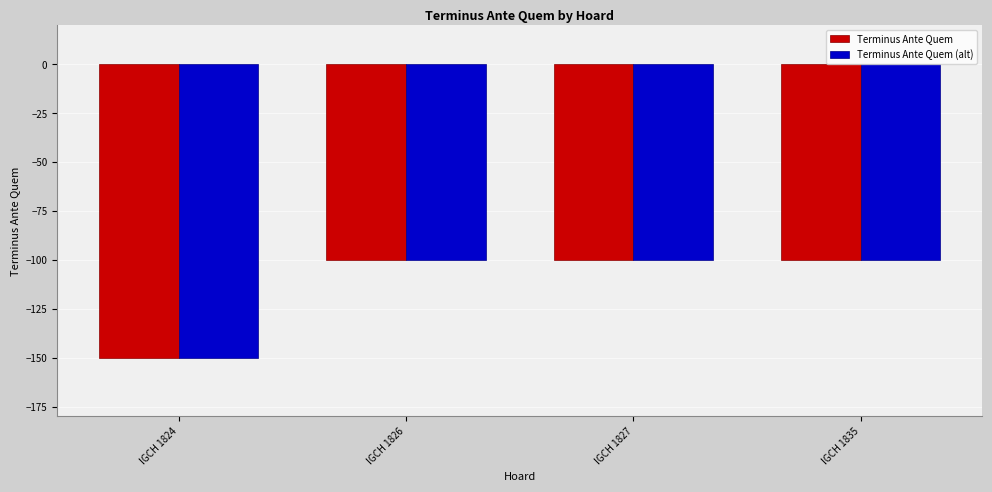

What is the smallest value displayed?

-150